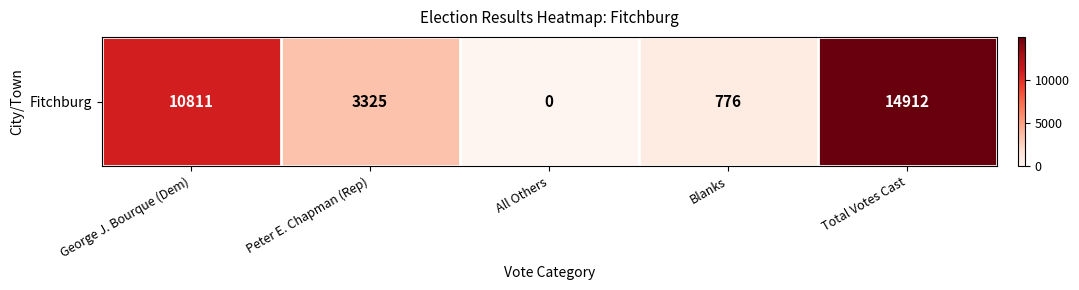

How many data points are less than 3325?

2